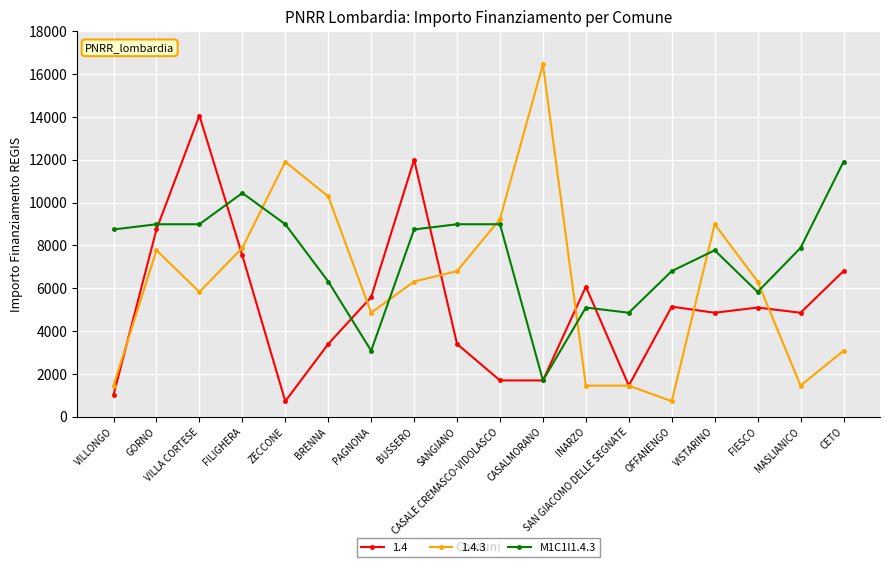

What is the label of the 1st point from the left?

VILLONGO